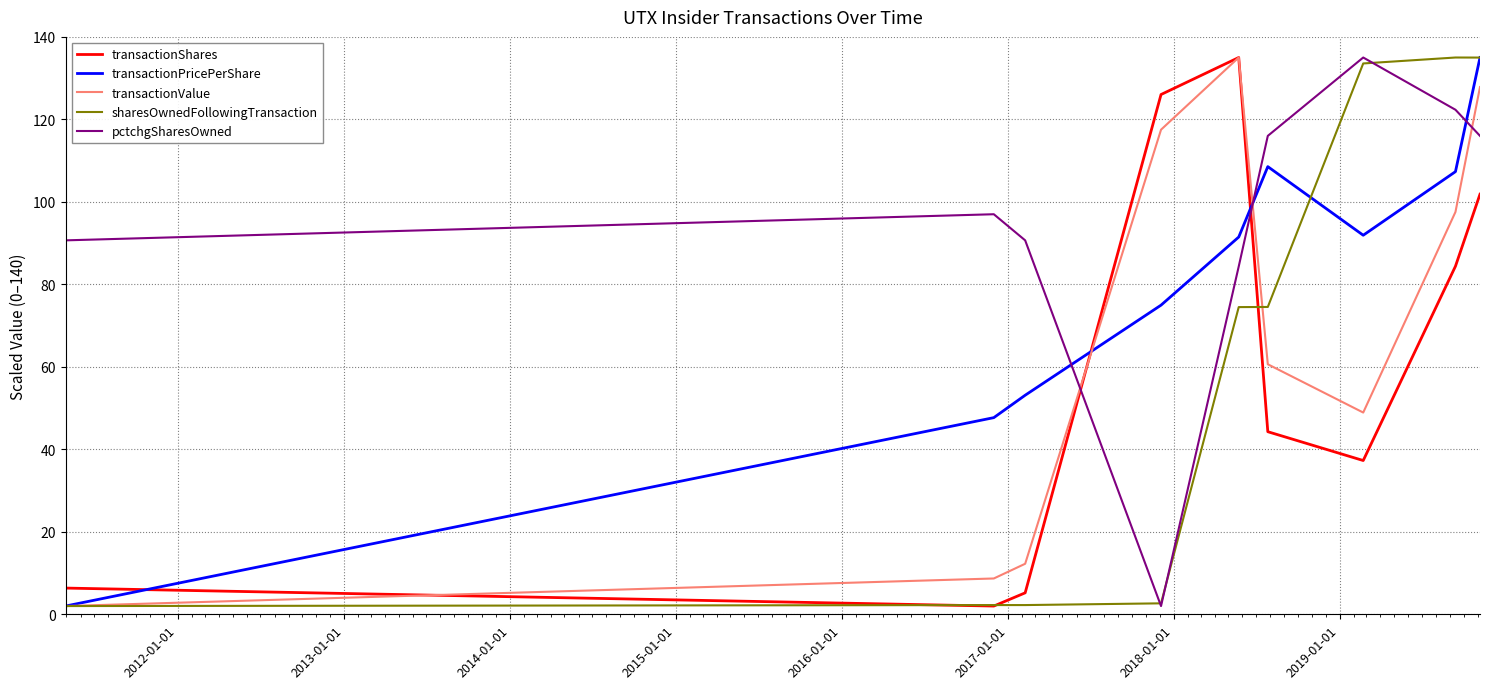

How many categories are shown in the chart?

9